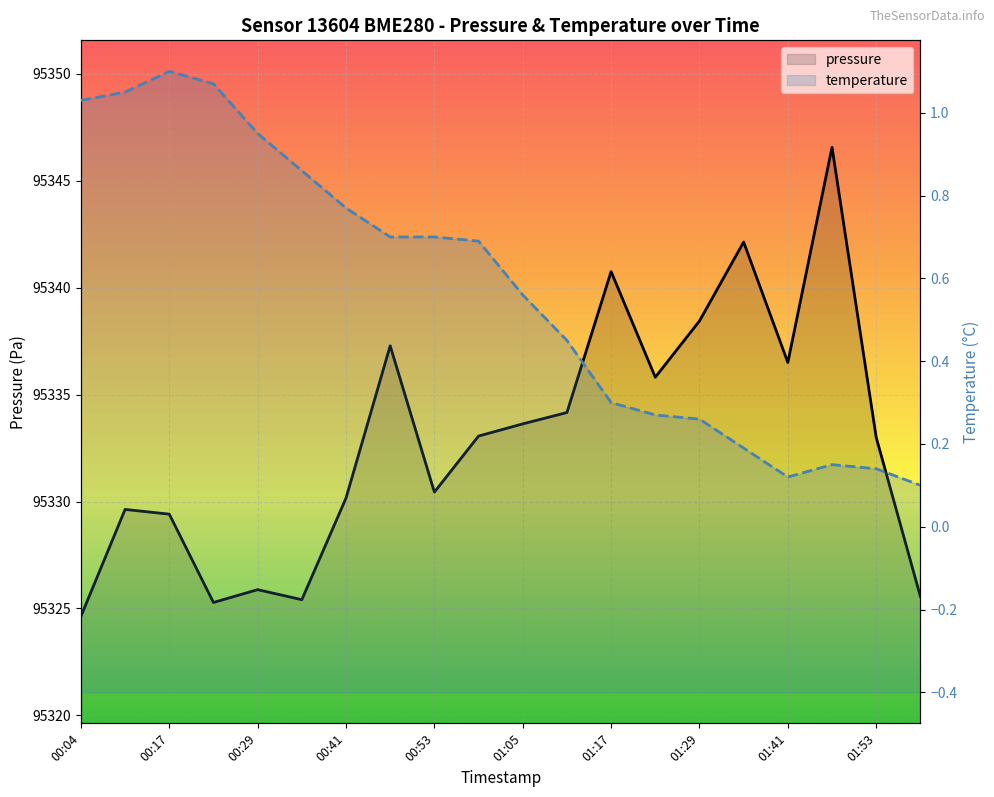

The value of temperature at 00:10 is 1.1. True or false?

True